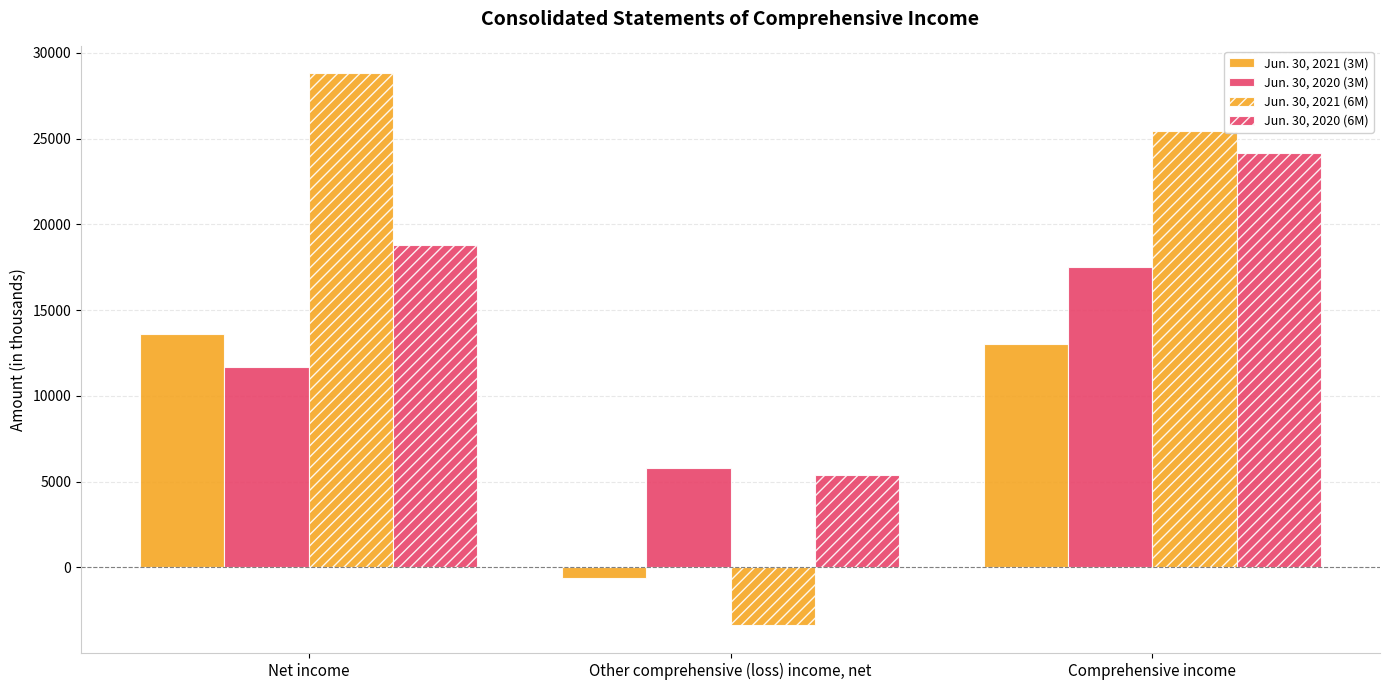

What is the sum of the Jun. 30, 2020 (3M) values at Comprehensive income and Other comprehensive (loss) income, net?

23341